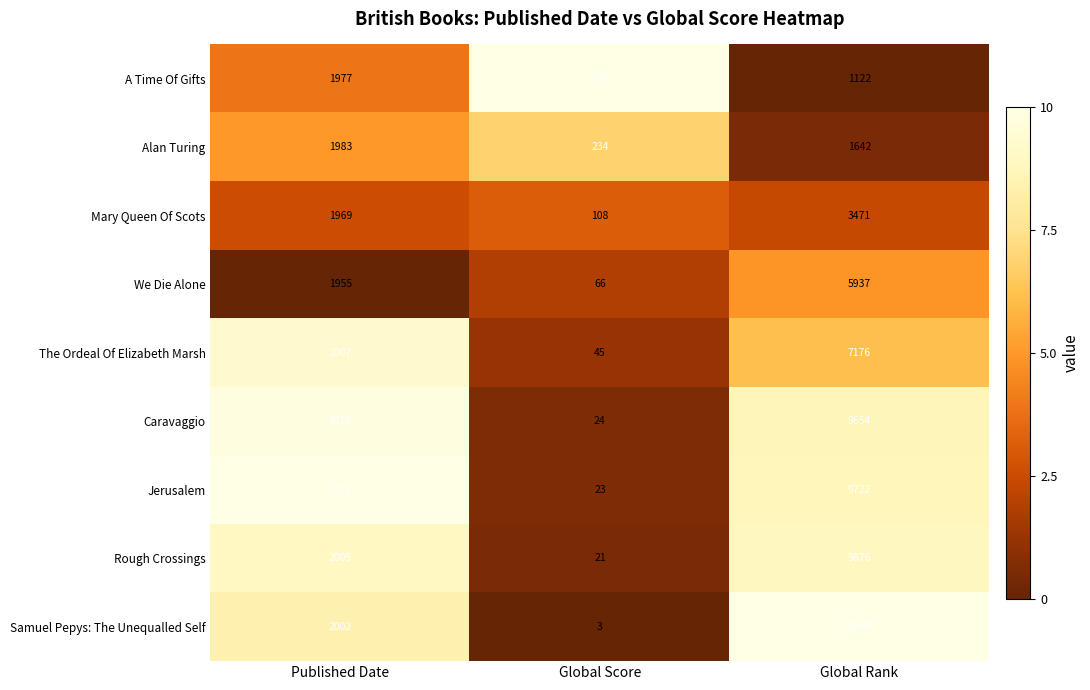

Which label corresponds to the largest value in the chart?

Global Rank